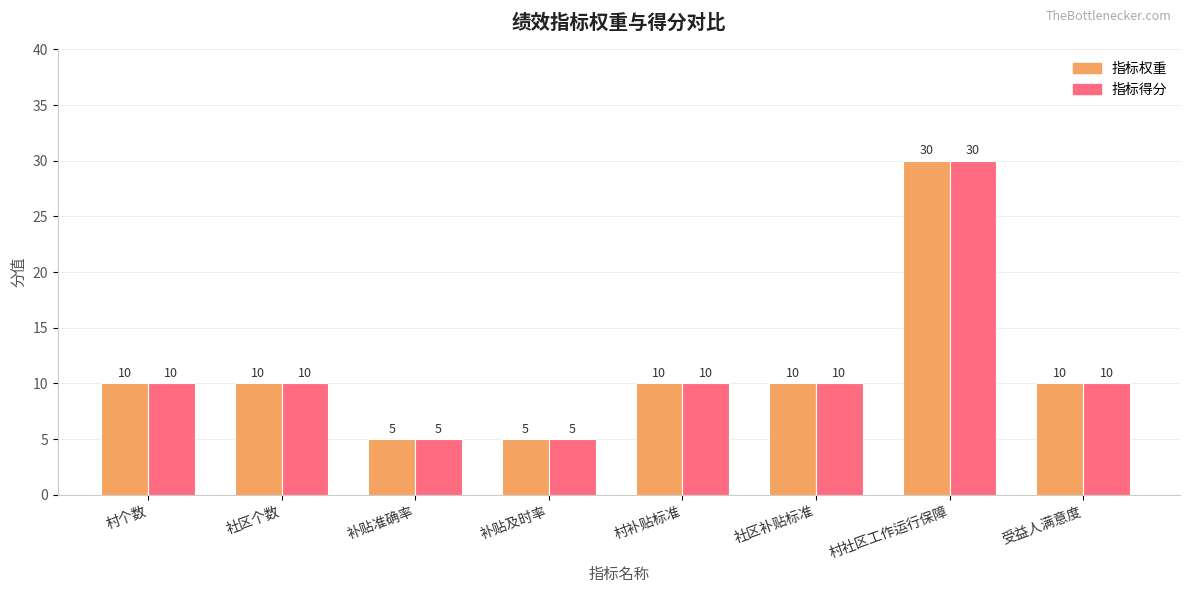

Reading left to right, what are all the values shown in this chart?

指标权重: 村个数=10	社区个数=10	补贴准确率=5	补贴及时率=5	村补贴标准=10	社区补贴标准=10	村社区工作运行保障=30	受益人满意度=10
指标得分: 村个数=10	社区个数=10	补贴准确率=5	补贴及时率=5	村补贴标准=10	社区补贴标准=10	村社区工作运行保障=30	受益人满意度=10